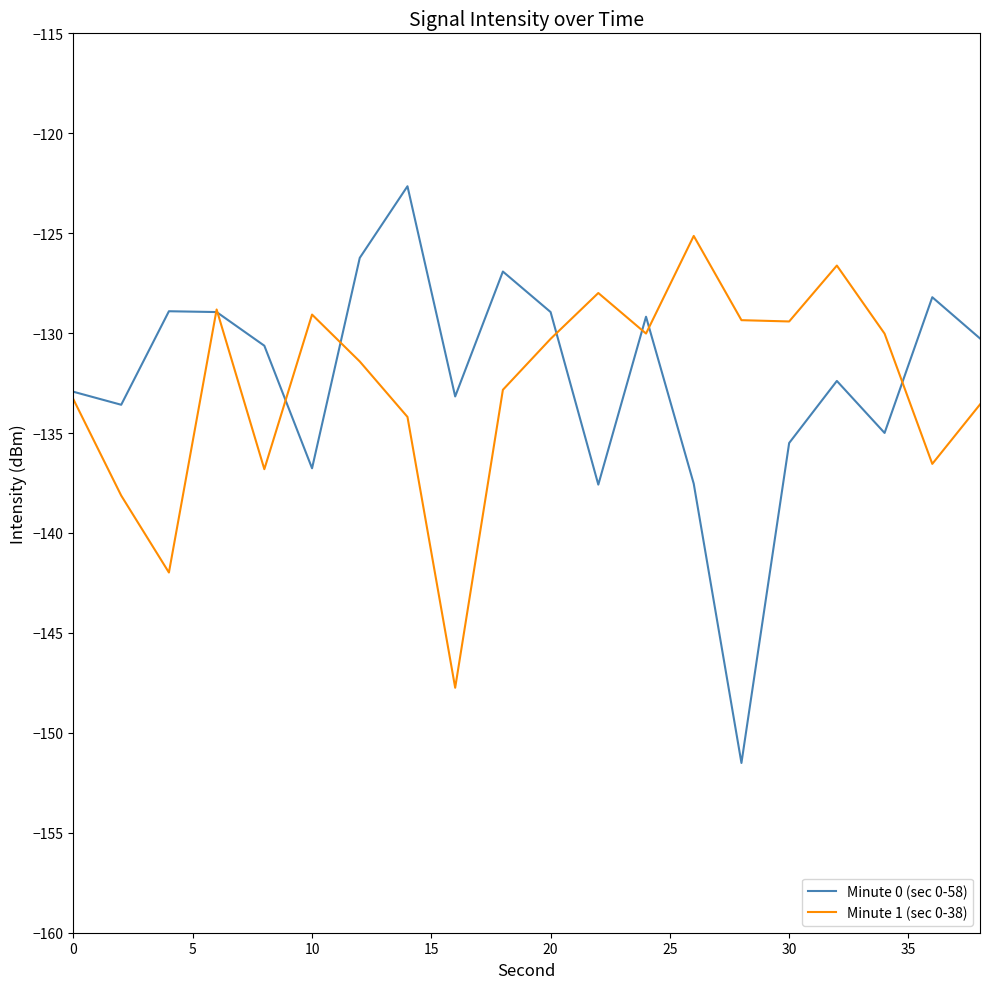

Count the number of categories in the chart.

20